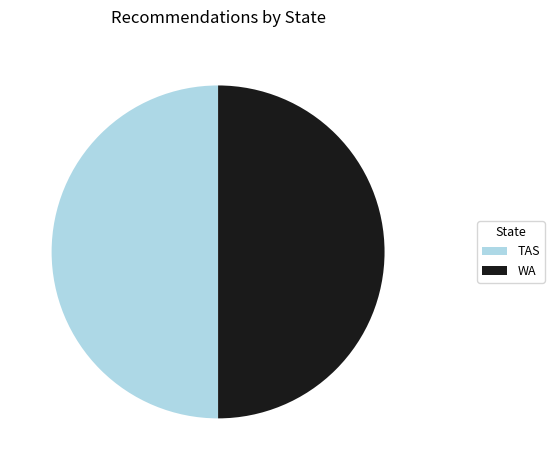

True or false: TAS accounts for 50% of the total.

True